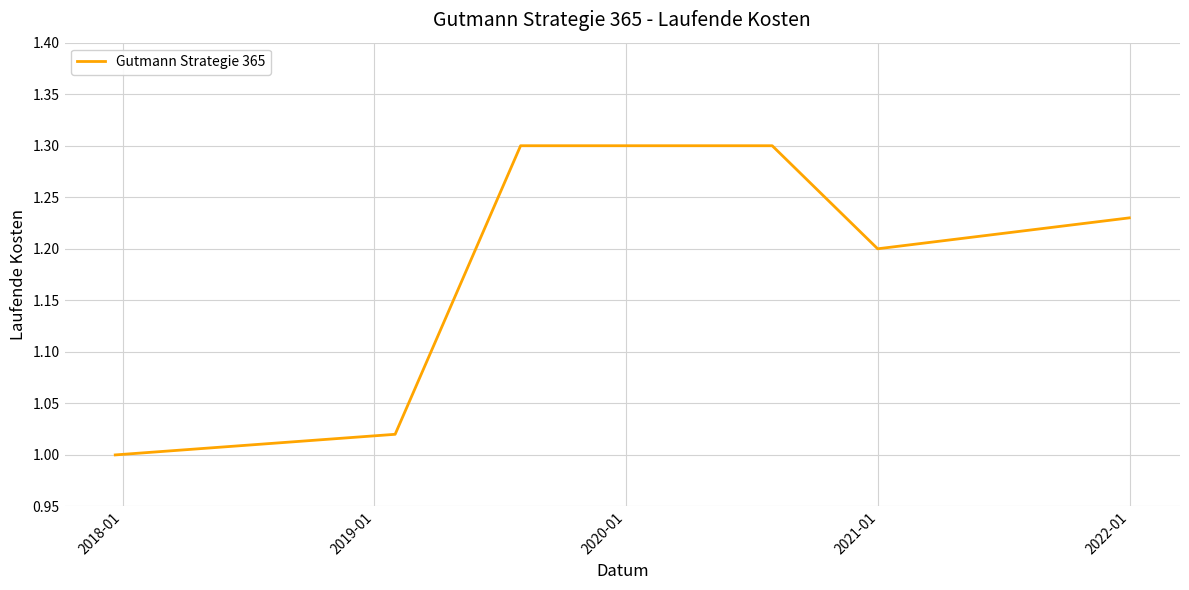

What is the difference between the maximum and second lowest values?

0.3